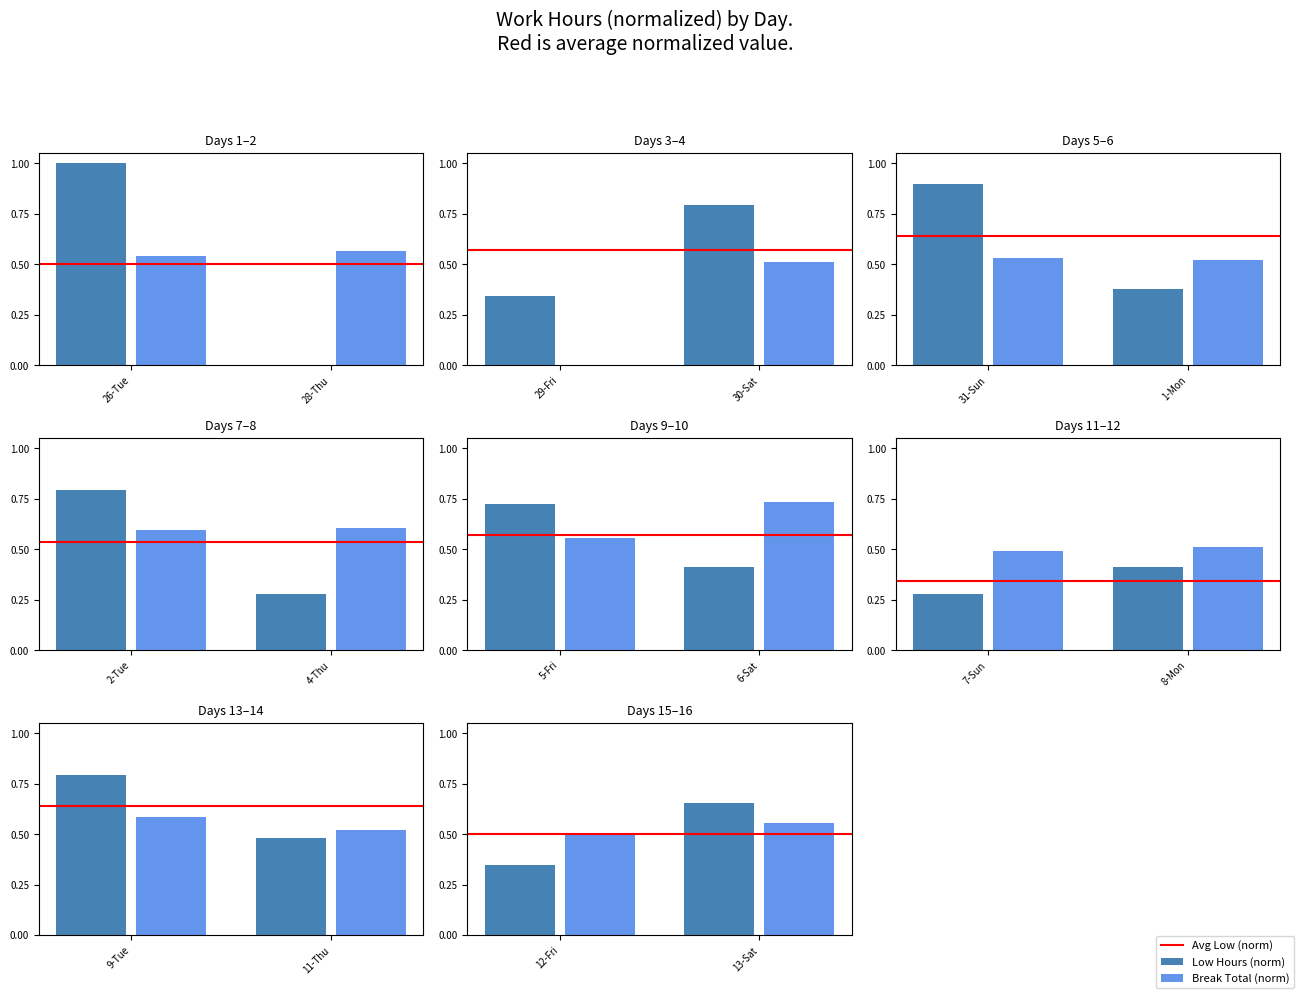

What is the value of the Avg Low (norm) bar at the 1st from the left?

0.5